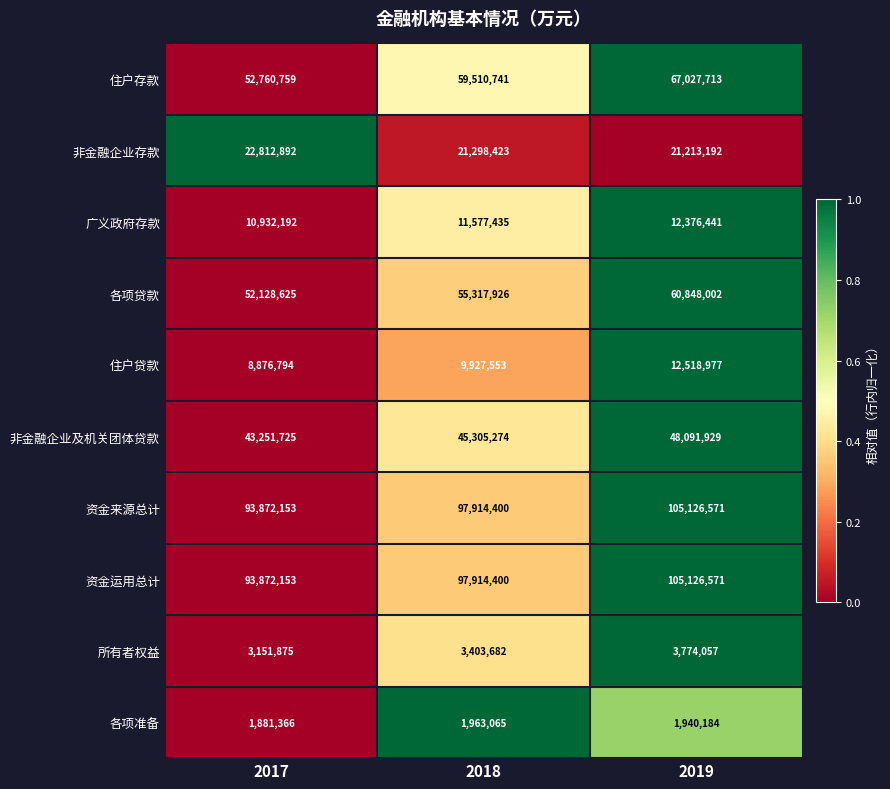

Which series has the largest range (max minus min)?

住户存款